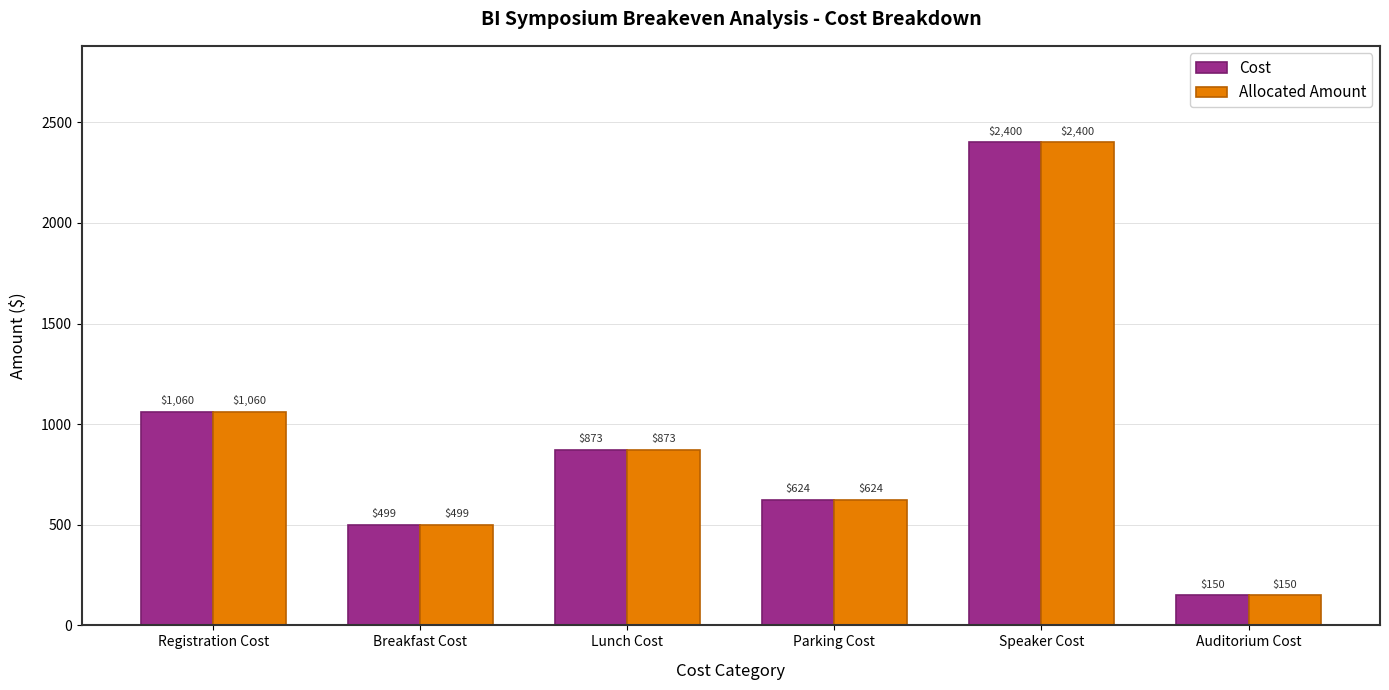

At which label does Cost first exceed 873?

Registration Cost